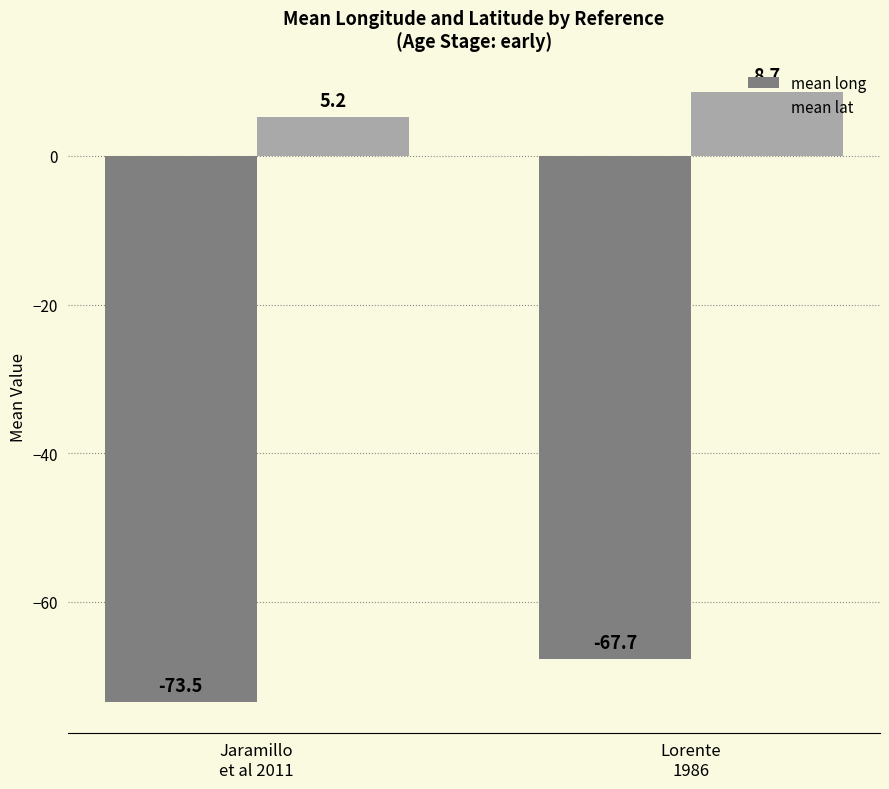

Which series has the widest spread of values?

mean long